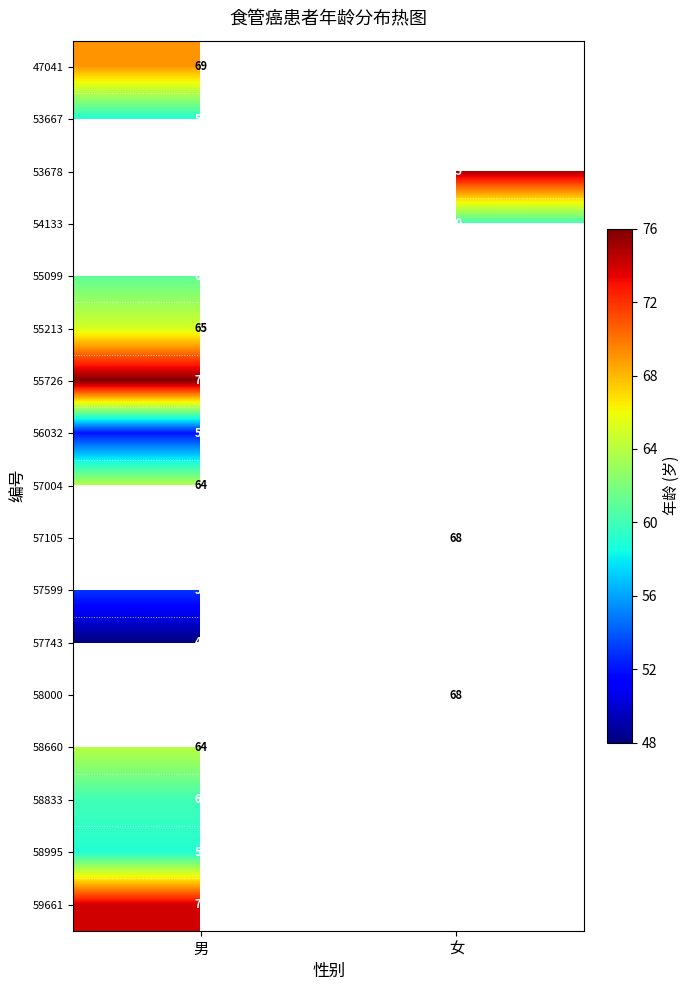

At how many categories does at least one series exceed 71?

2